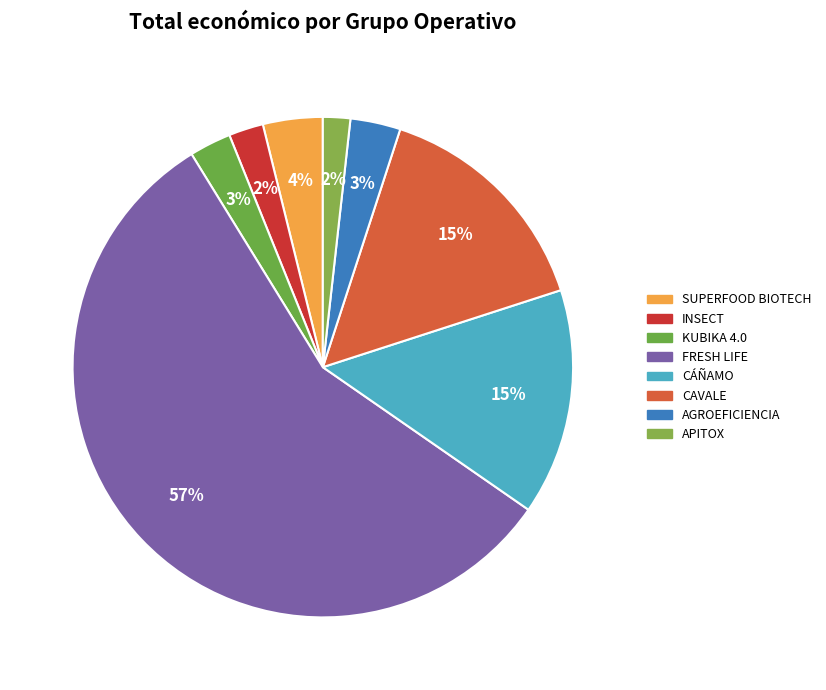

To the nearest percent, what is the difference between the CAVALE and AGROEFICIENCIA slice percentages?

12%